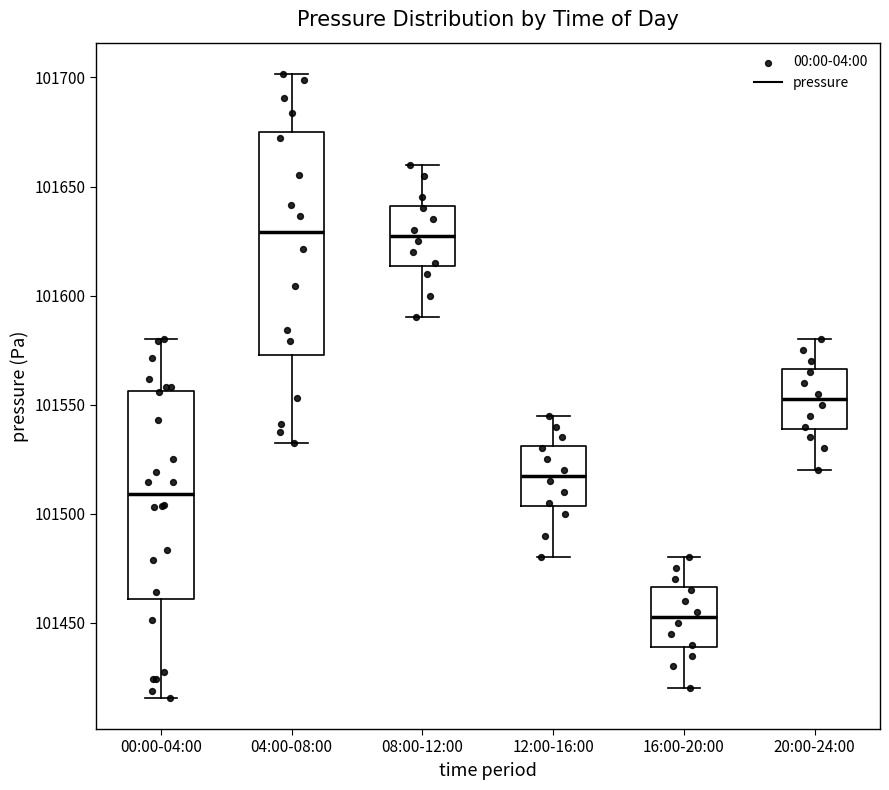

Where does the lower whisker of the box for 16:00-20:00 end on the y-axis? The values are not printed on the chart, so give them approximately, as read against the axis.

101420